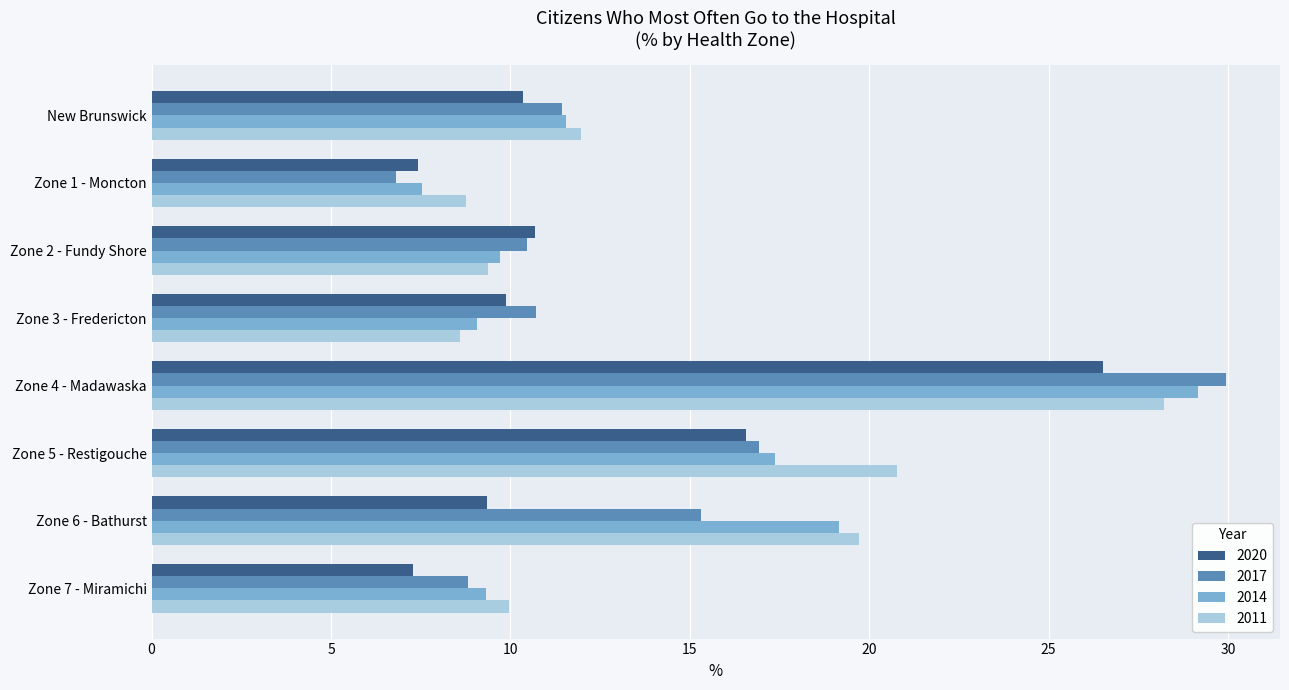

What is the spread (max minus min) of values at Zone 6 - Bathurst?

10.4